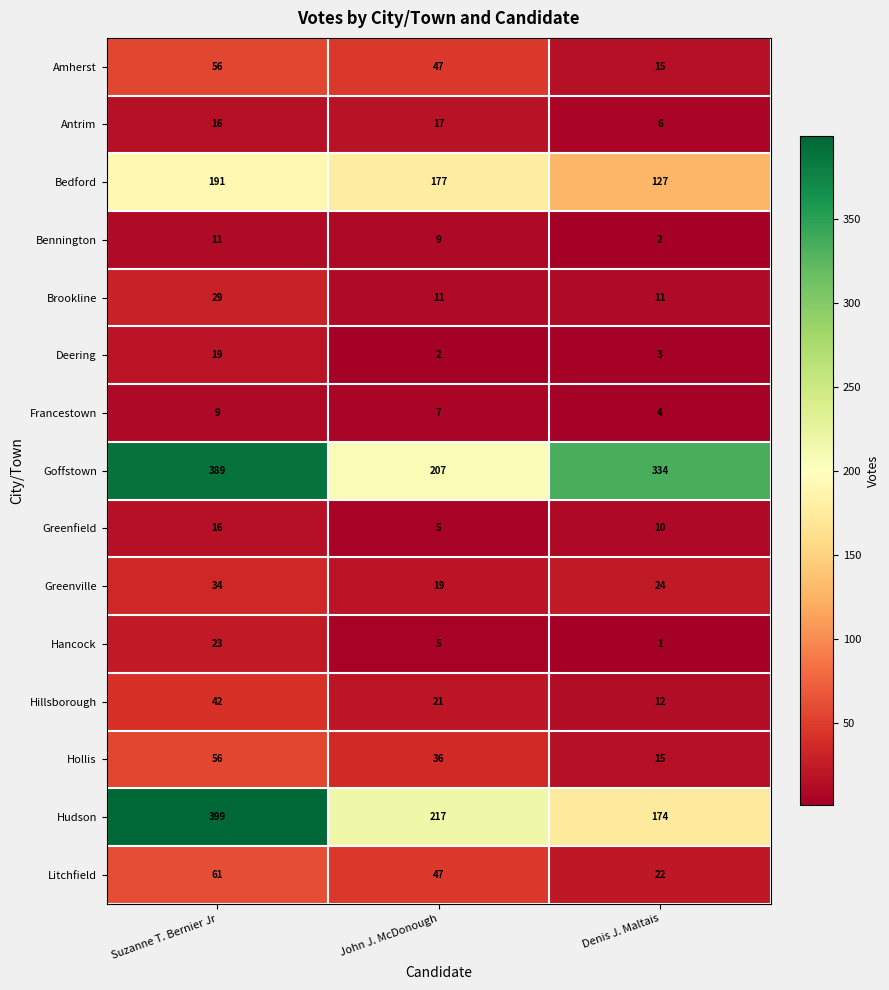

Which category has the lowest value across all series?

Denis J. Maltais